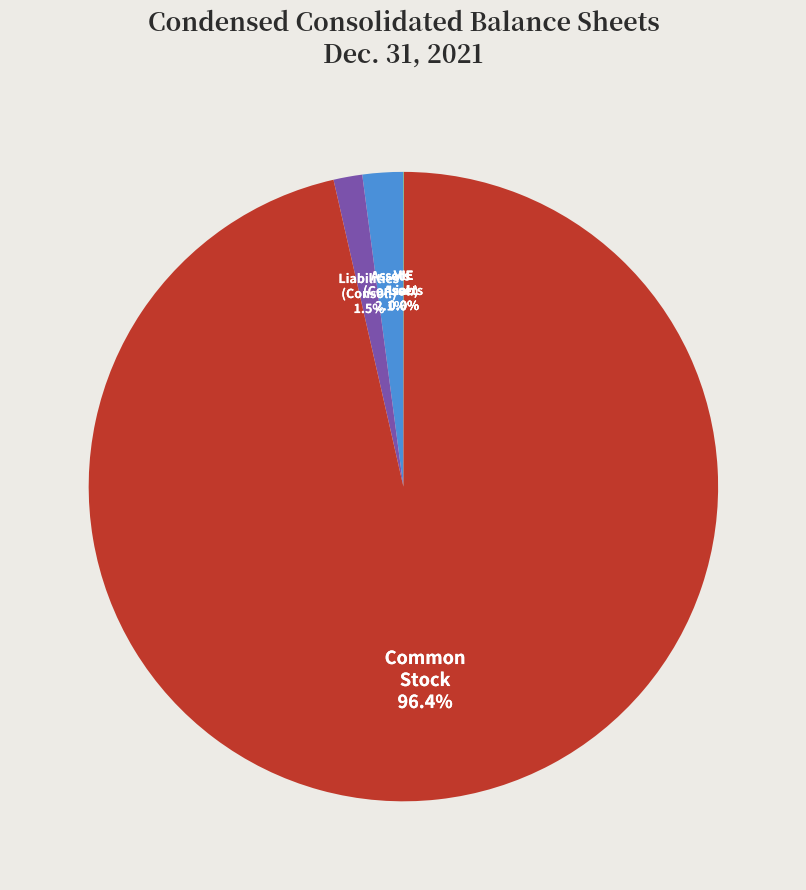

Is there any slice that represents more than half of the pie?

Yes